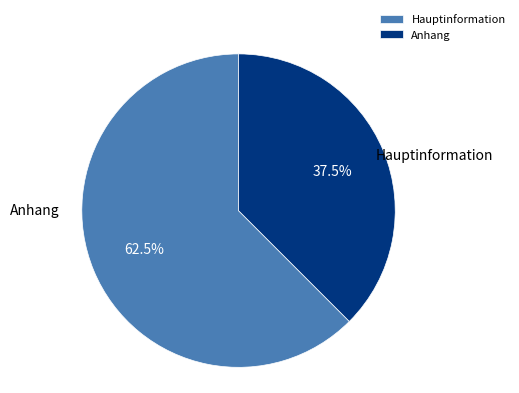

Do Hauptinformation and Anhang together represent more than half of the pie?

Yes